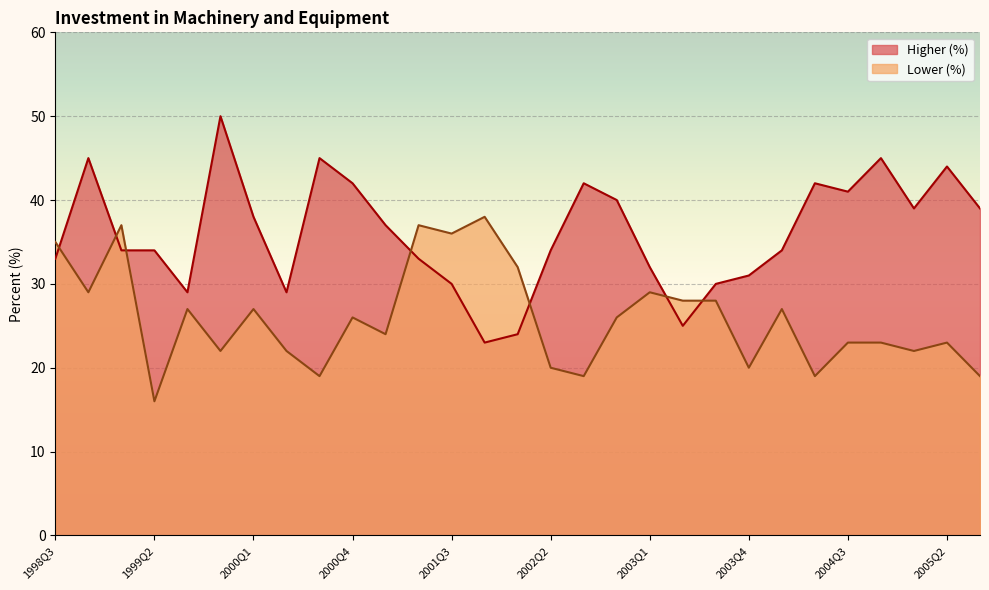

What is the maximum value shown in the chart?

50